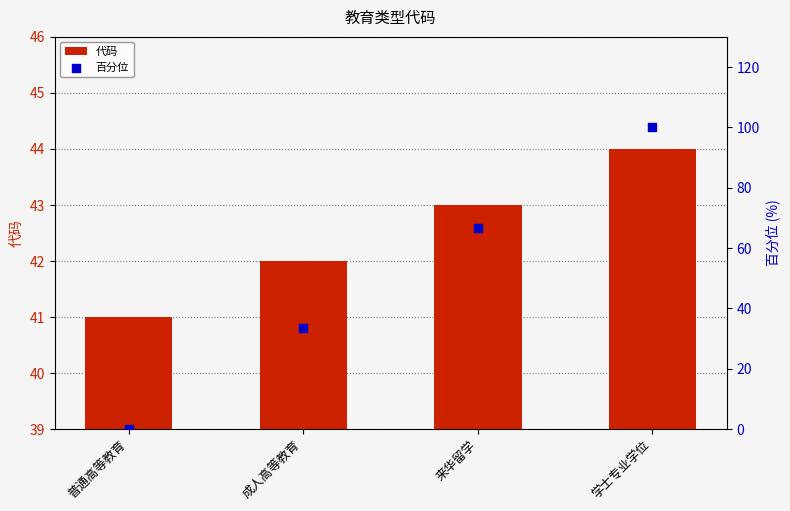

What is the total value across all series at 学士专业学位?

144.0